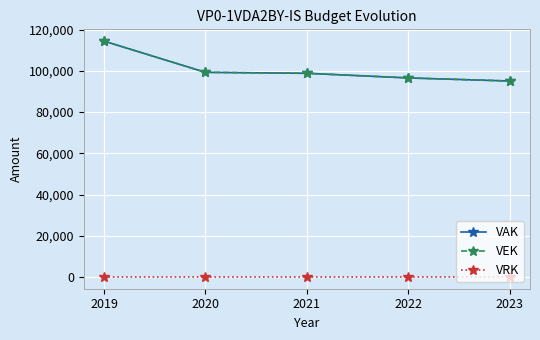

Does the chart have visible grid lines?

Yes